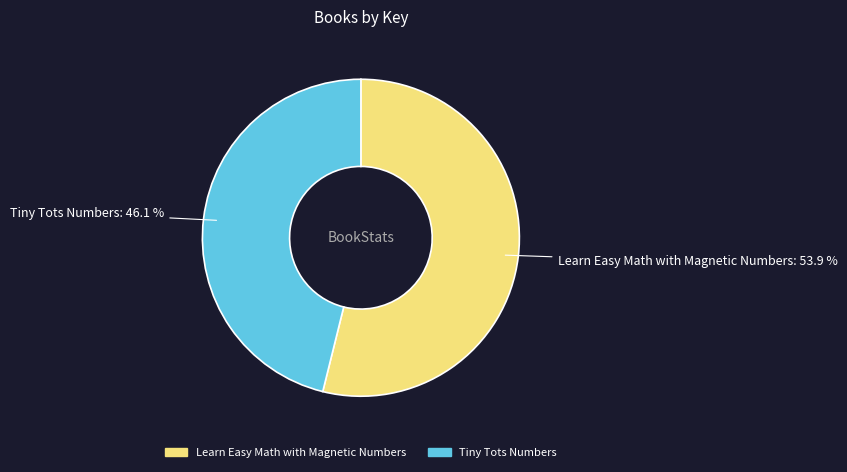

Rank the categories by value from highest to lowest.

Learn Easy Math with Magnetic Numbers, Tiny Tots Numbers